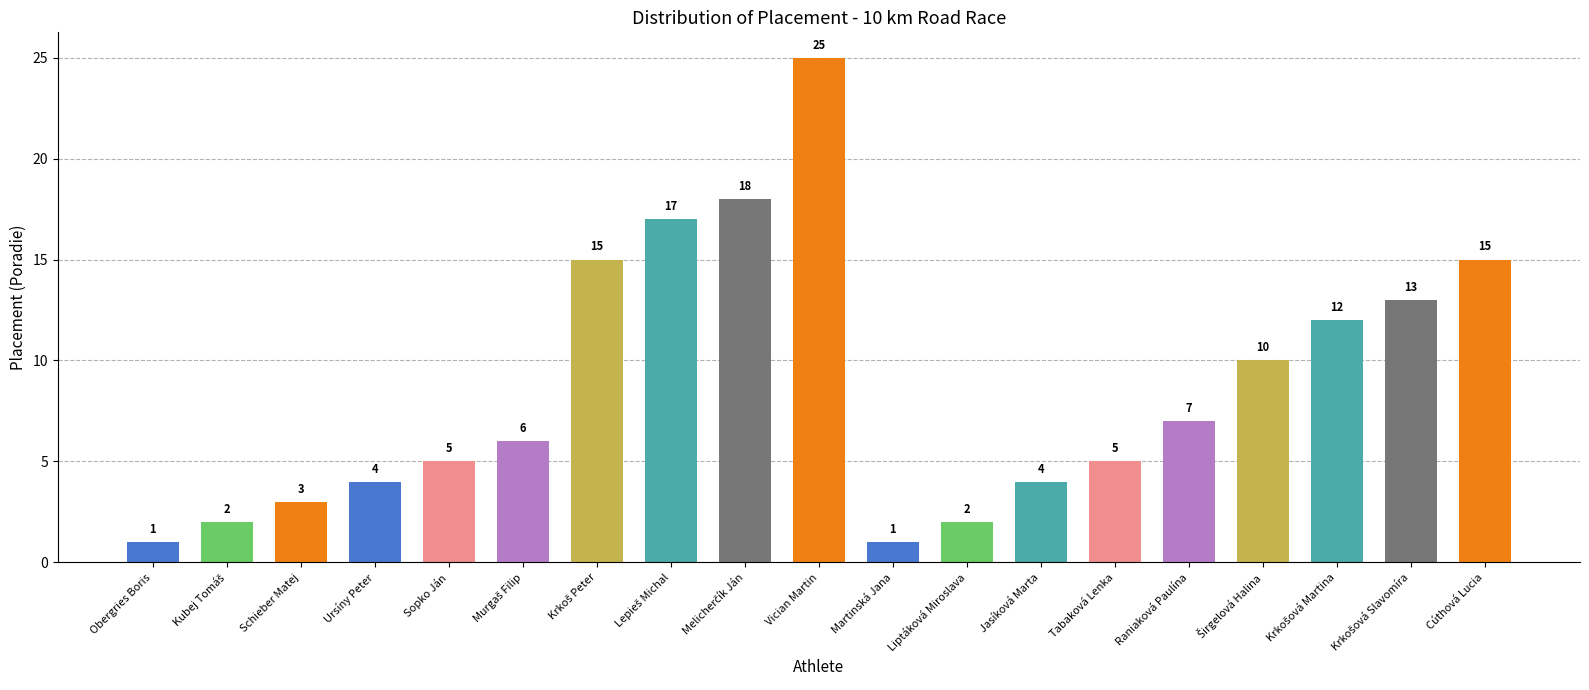

What is the label of the 1st bar from the left?

Obergries Boris